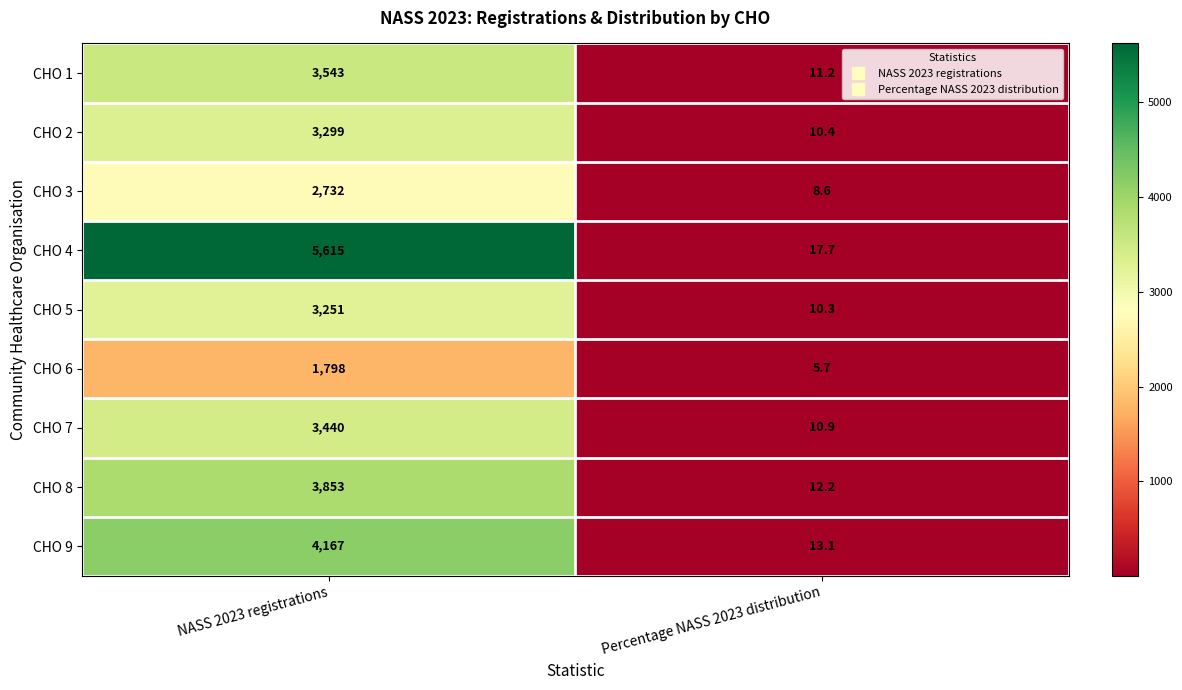

Reading left to right, list all the values displayed in this chart.

CHO 1: 3543.0	11.2
CHO 2: 3299.0	10.4
CHO 3: 2732.0	8.6
CHO 4: 5615.0	17.7
CHO 5: 3251.0	10.3
CHO 6: 1798.0	5.7
CHO 7: 3440.0	10.9
CHO 8: 3853.0	12.2
CHO 9: 4167.0	13.1